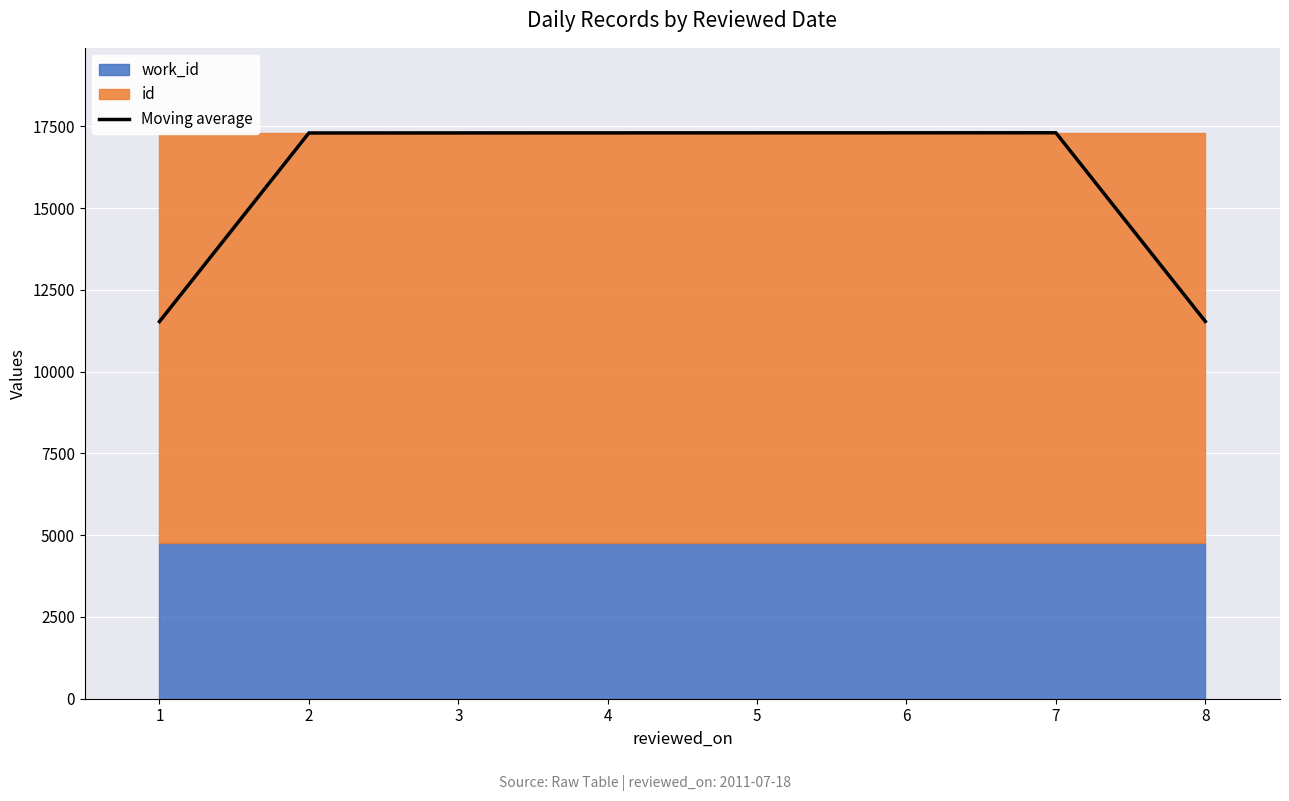

How many lines are shown in the chart?

1